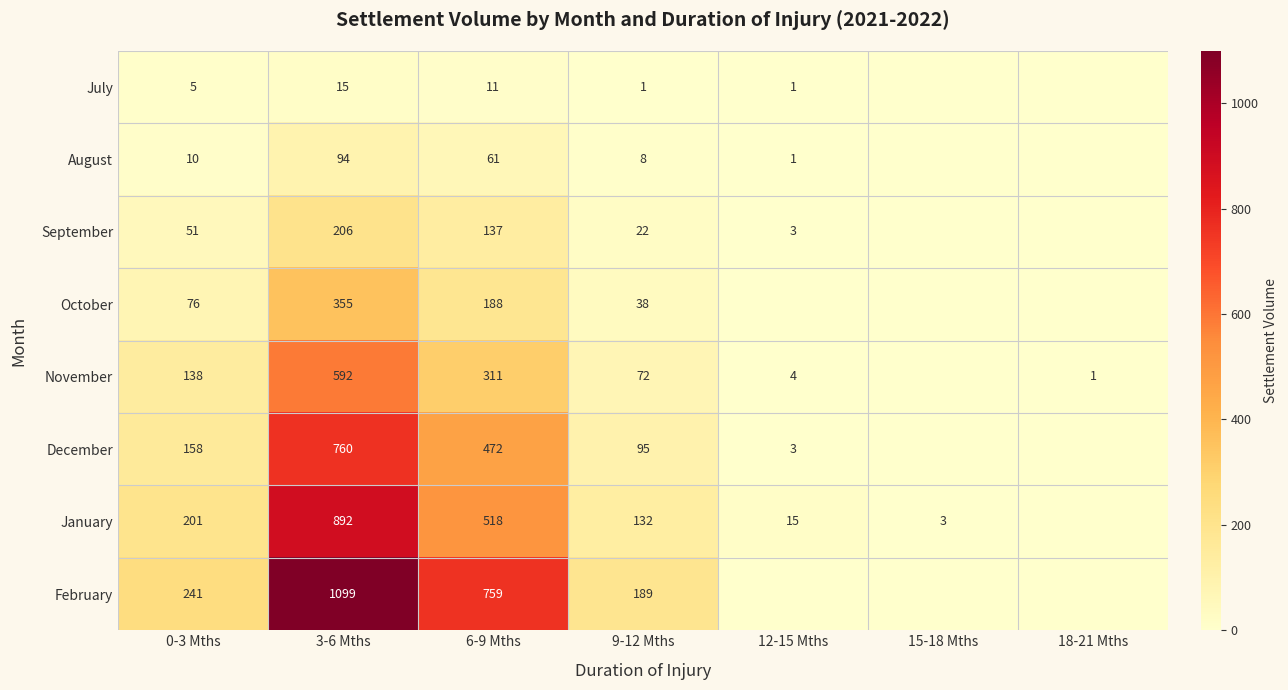

Which series changed the most between 0-3 Mths and 9-12 Mths?

January